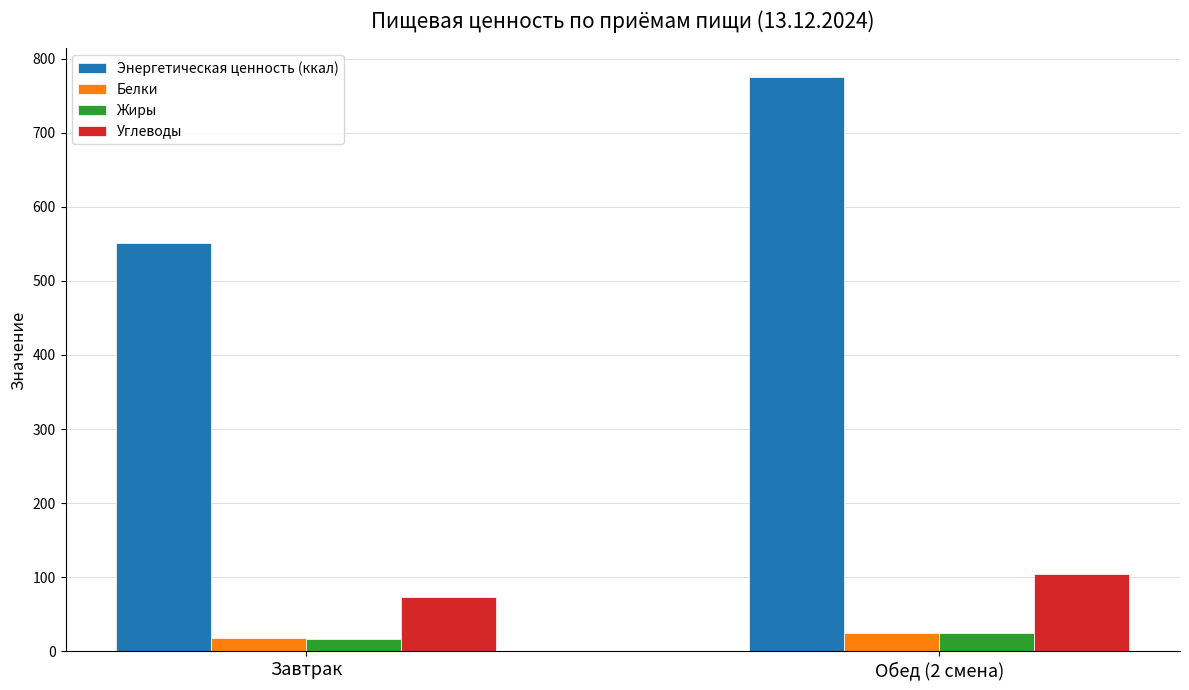

What is the average value of the Белки series?

22.0